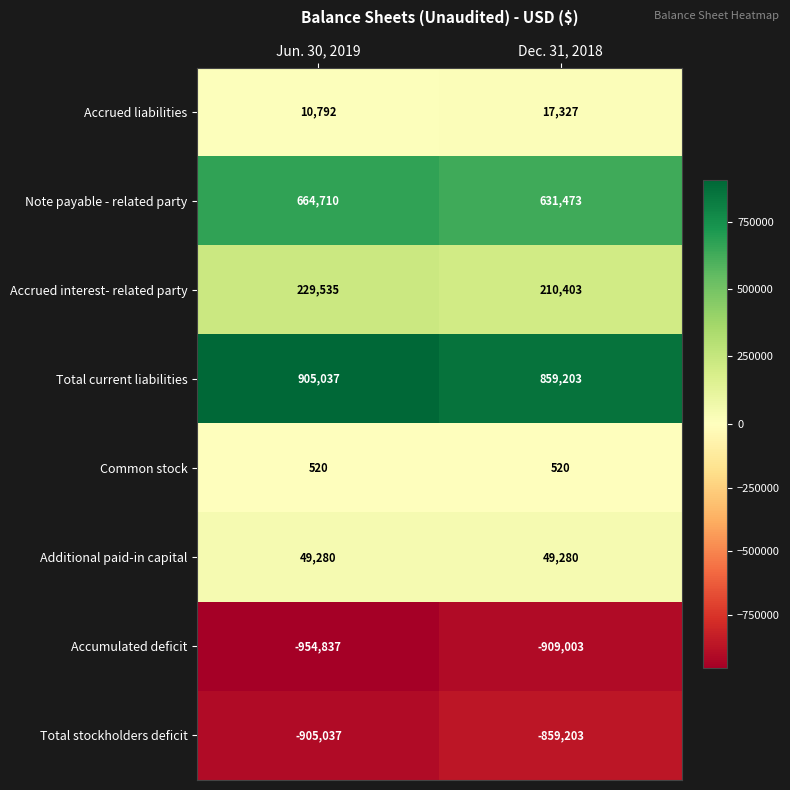

What is the difference between the highest and lowest values at Dec. 31, 2018?

1768206